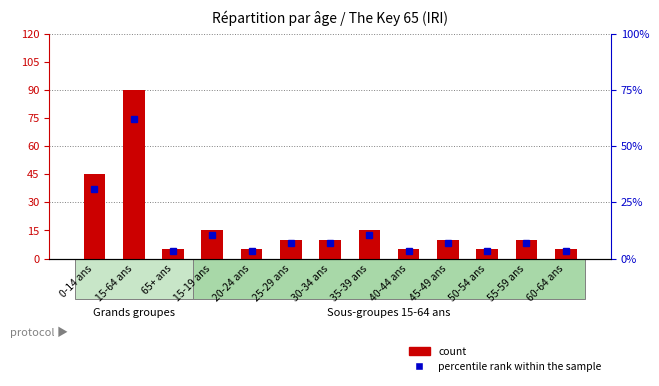

The value of count at 20-24 ans is 5.0. True or false?

True